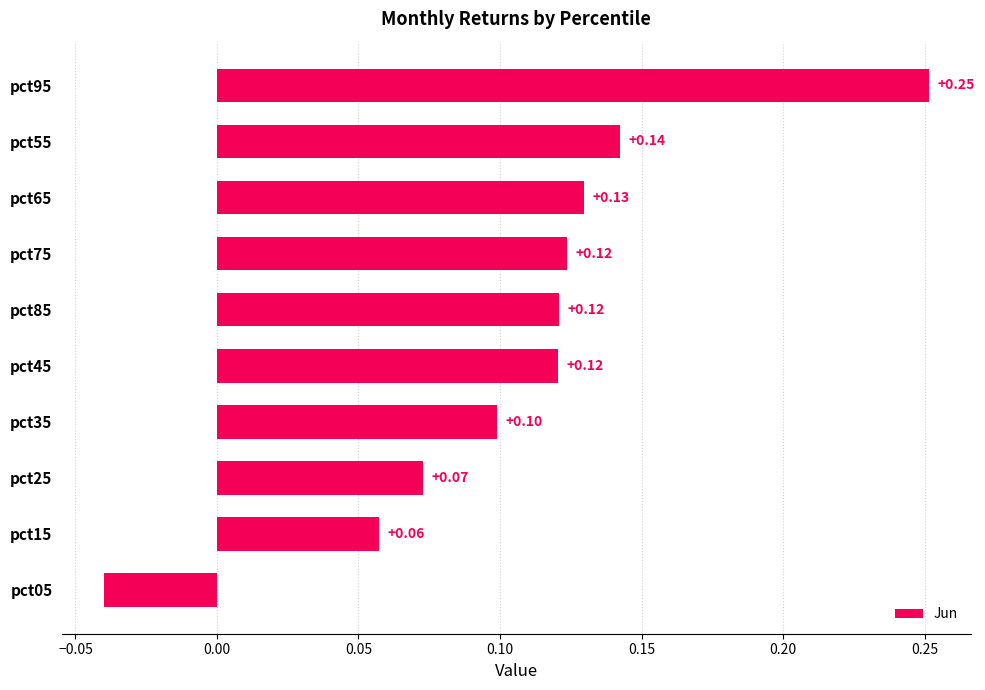

What is the sum of all values?

1.1